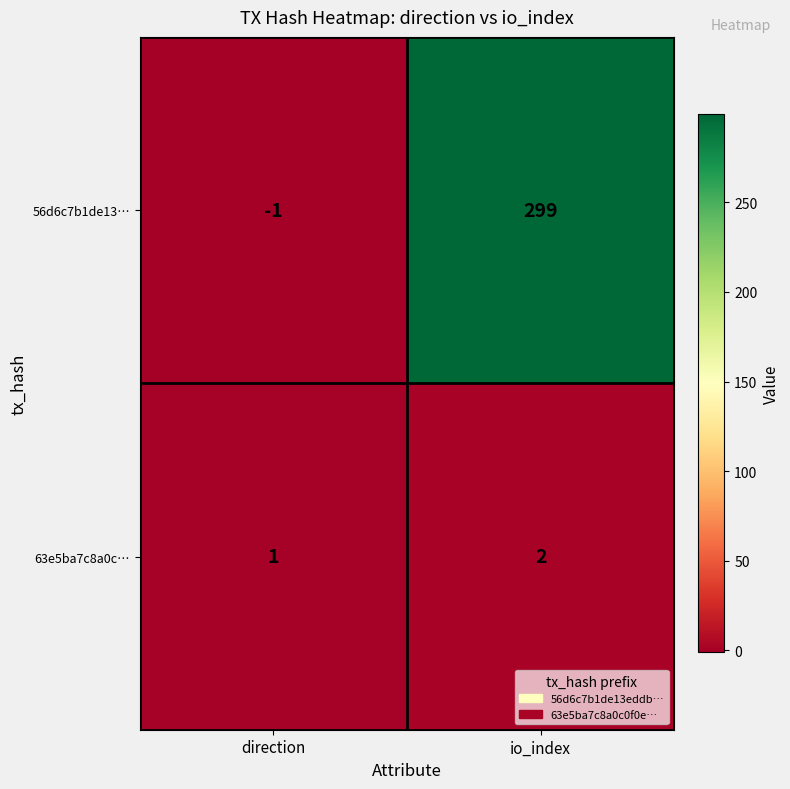

What is the spread (max minus min) of values at io_index?

297